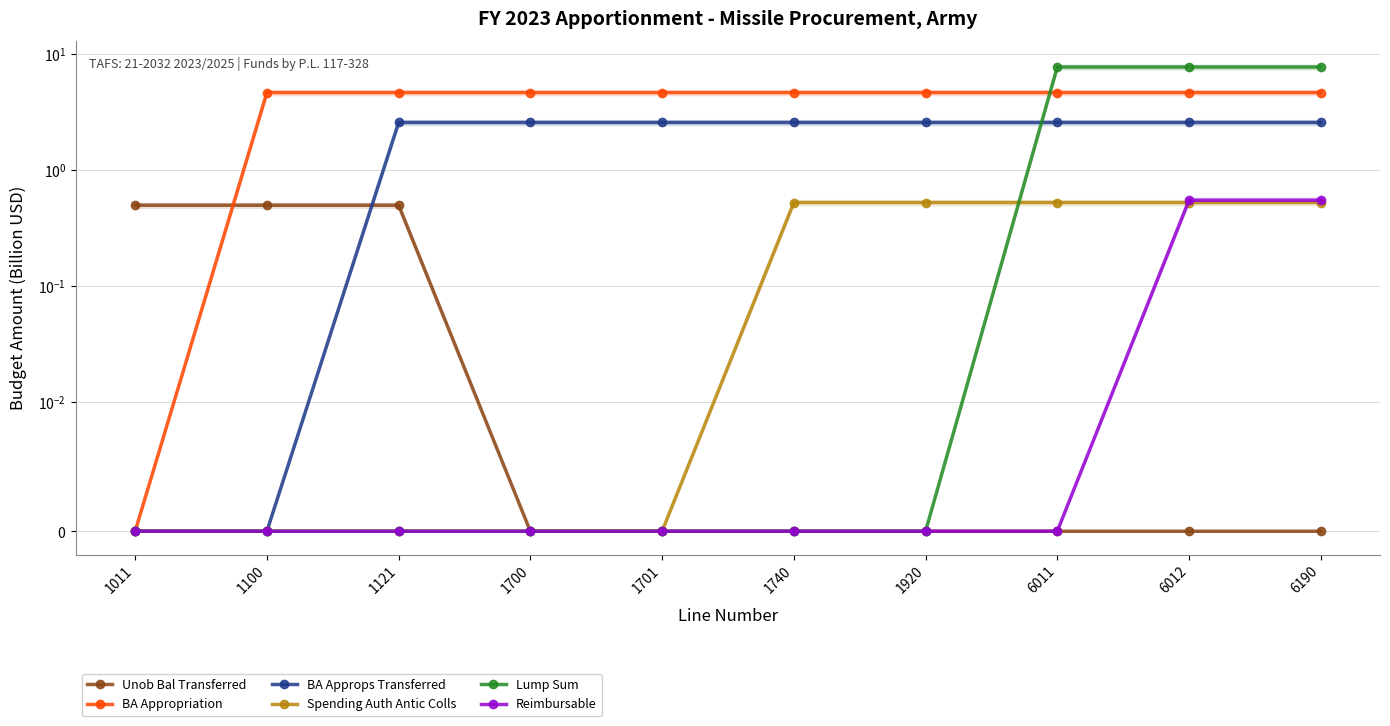

What is the average value of the Unob Bal Transferred series?

0.1